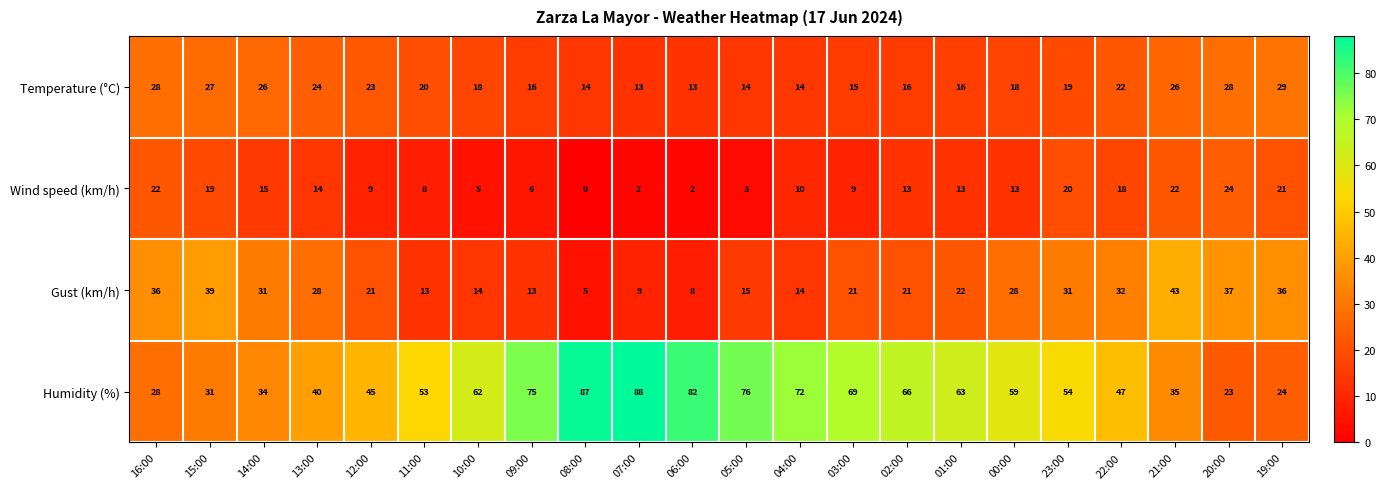

At how many categories does at least one series exceed 3?

22